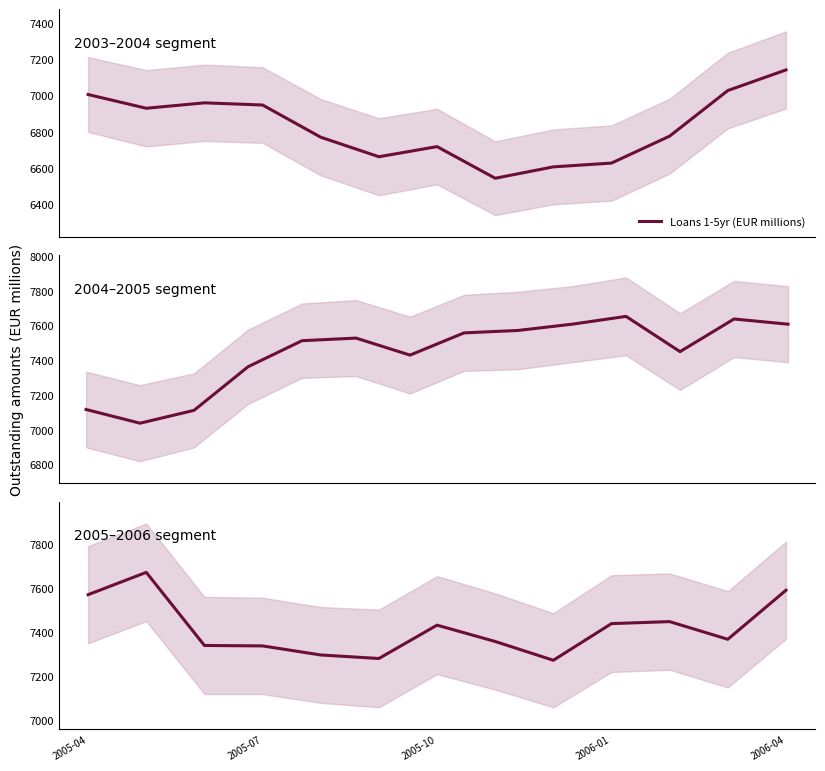

True or false: the data shows 4410 at 2005-07.

False